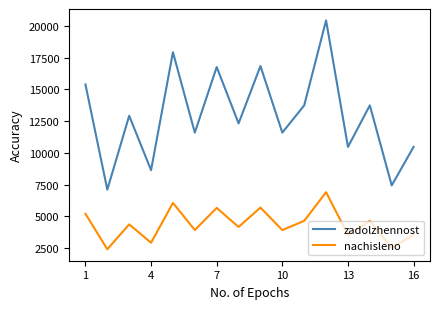

Which series has the largest range (max minus min)?

zadolzhennost